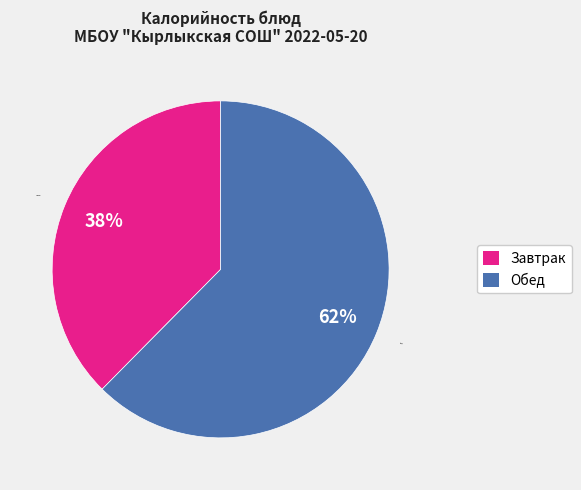

How many segments does this pie chart have?

2